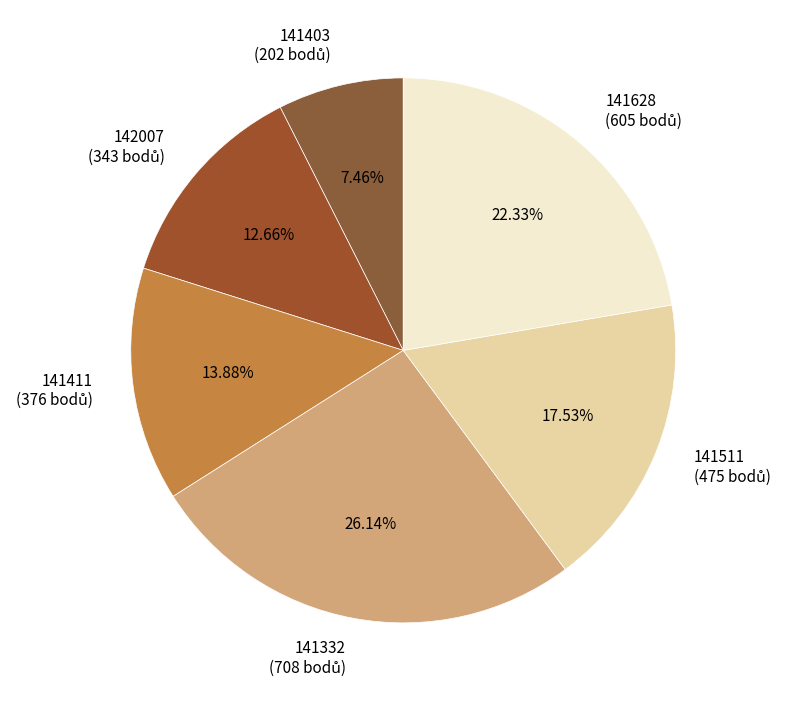

Is there a majority slice in this chart?

No